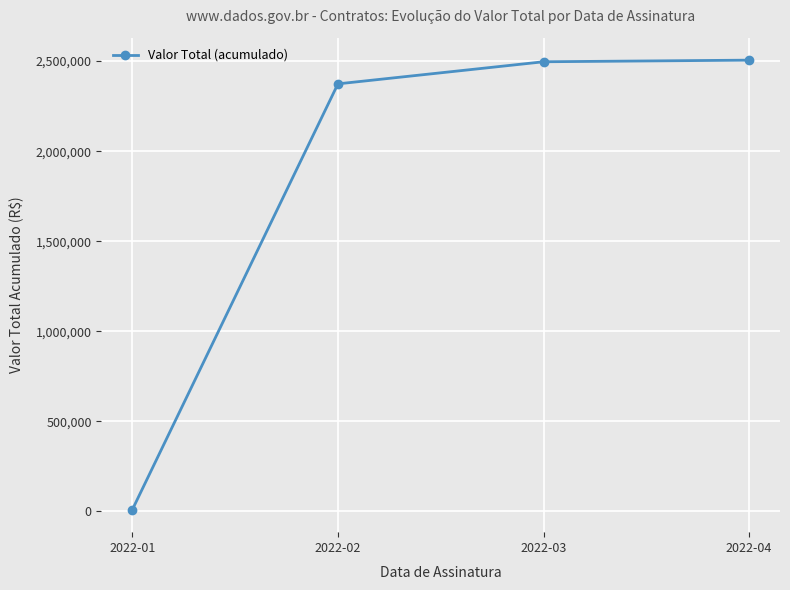

What is the approximate value at 2022-04?

2505479.4